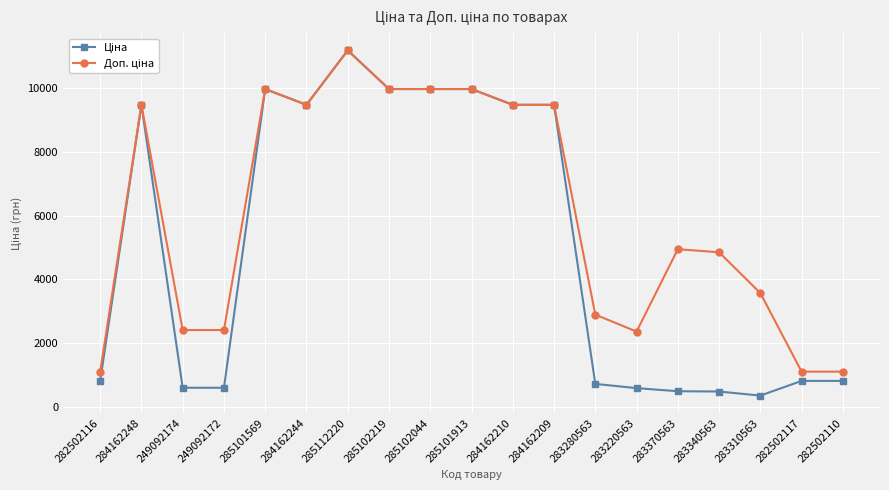

What is the label of the 6th point from the right?

283220563